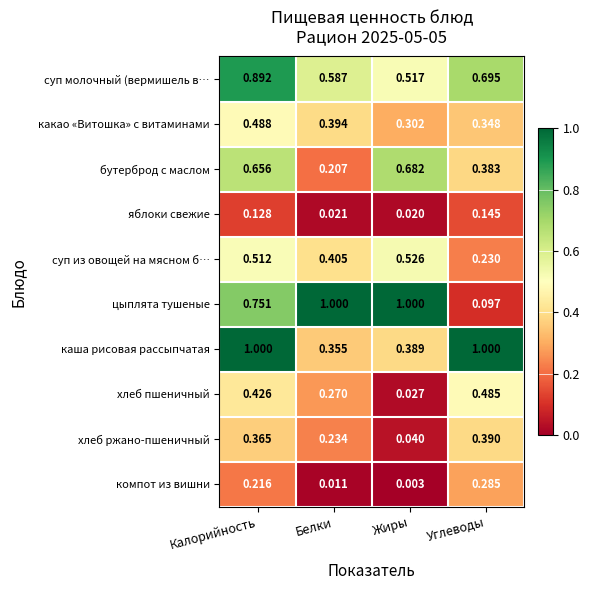

At how many categories does at least one series exceed 0?

4